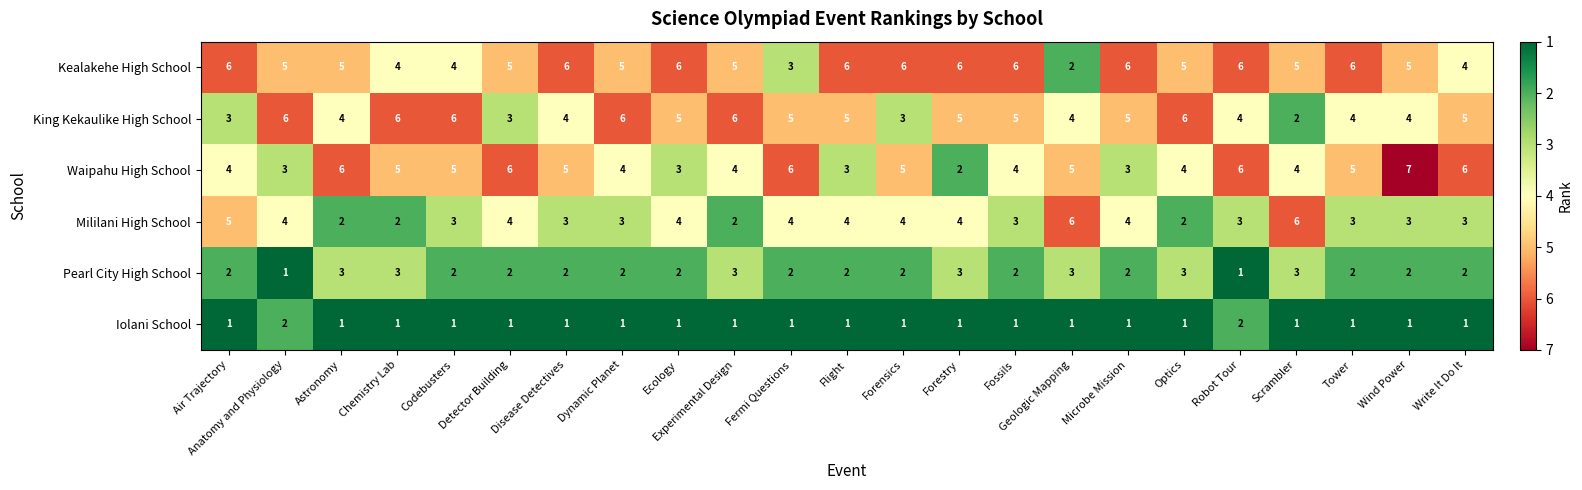

Which series changed the most between Microbe Mission and Robot Tour?

Waipahu High School